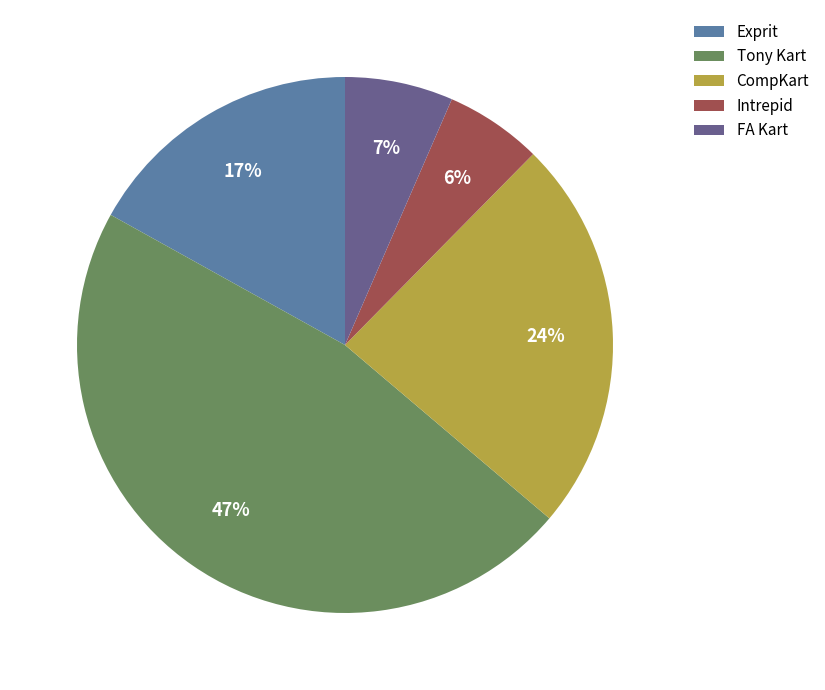

How many slices are in this pie chart?

5